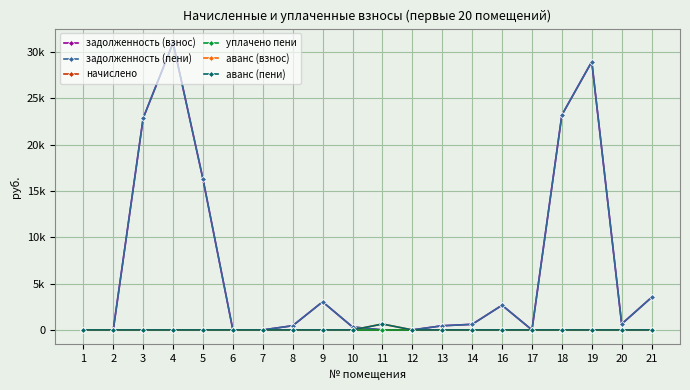

Is this an area chart (filled region under the line)?

No